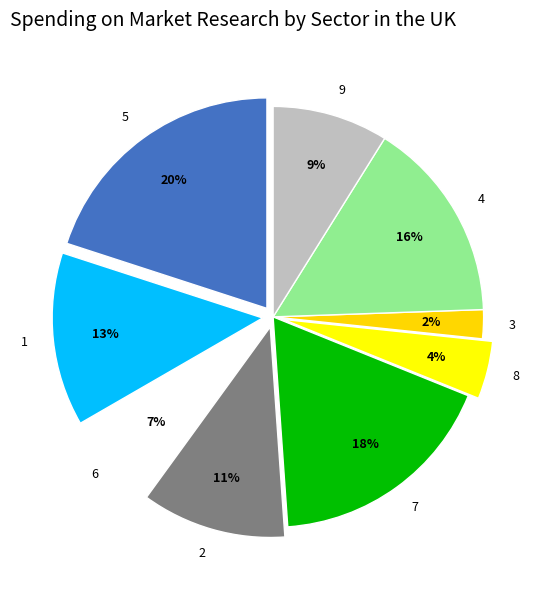

How many segments does this pie chart have?

9